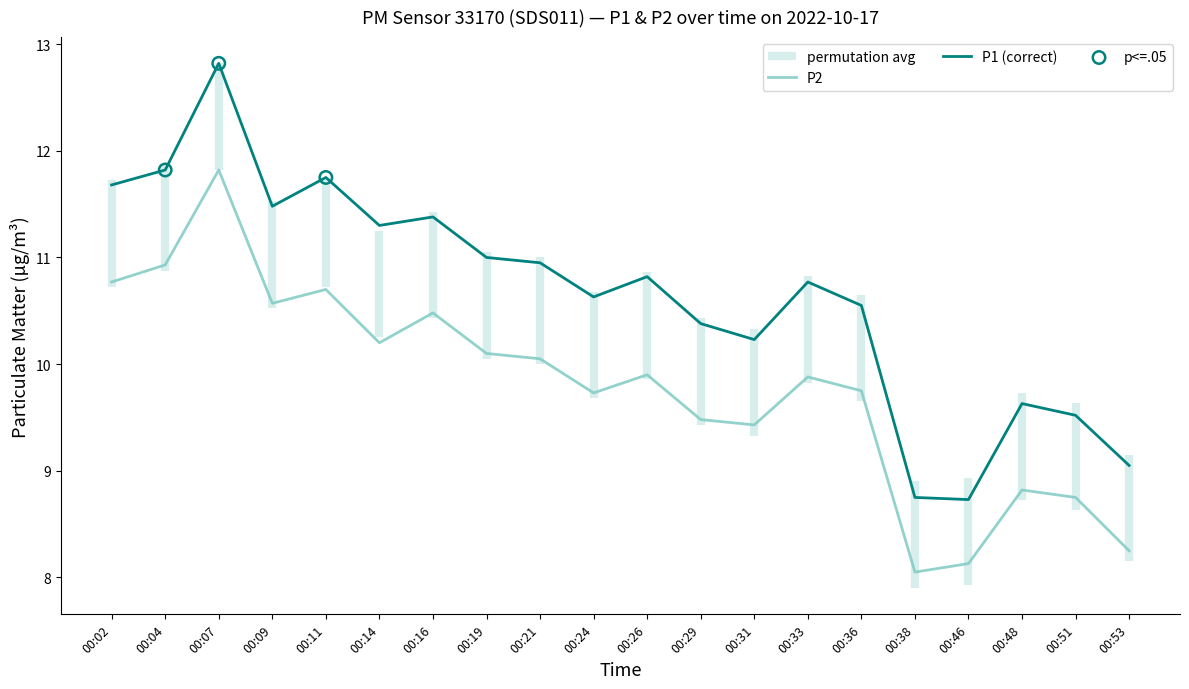

Is the value of P1 at 00:24 greater than the value of P2 at 00:46?

Yes